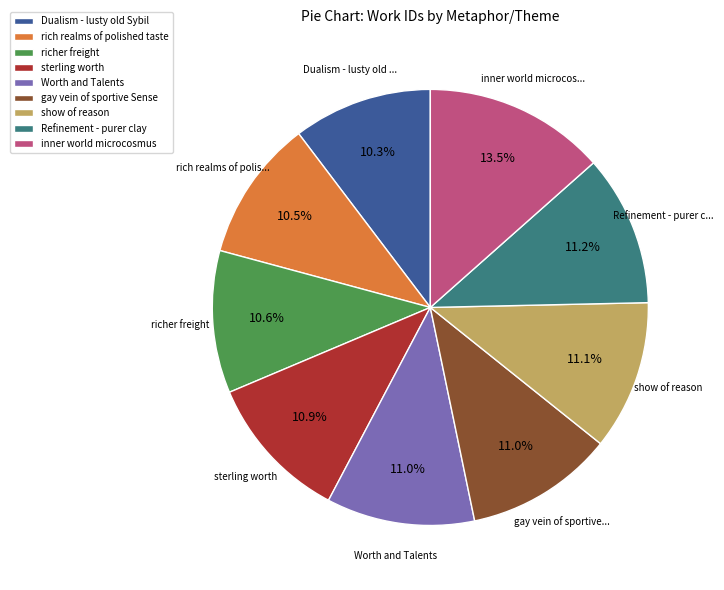

The gay vein of sportive Sense slice represents 11% of the pie. True or false?

True